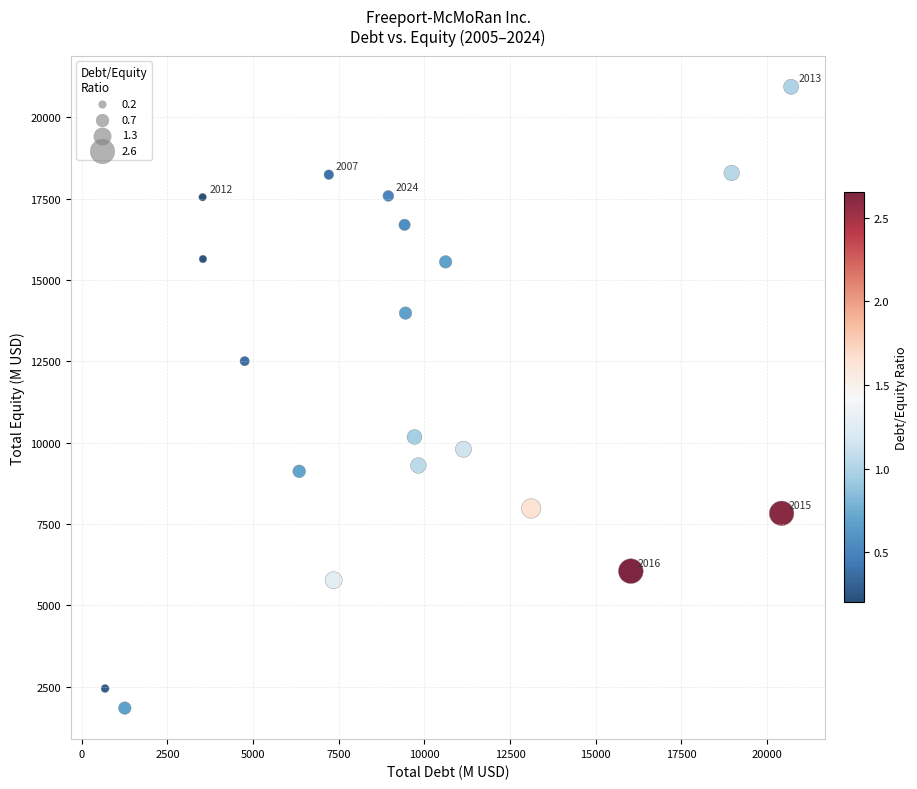

What is the range of X values (max minus min)?

20026